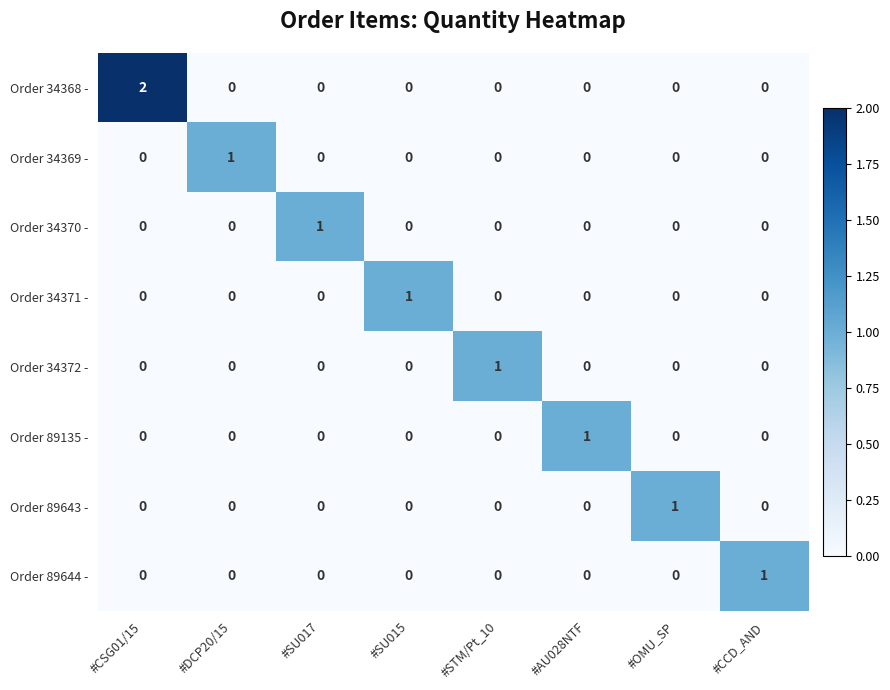

Which series has the largest total across all categories?

Order 34368 -